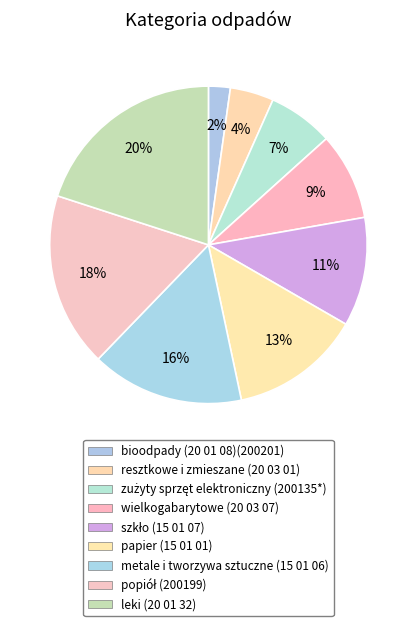

Does wielkogabarytowe (20 03 07) account for over 50% of the chart?

No